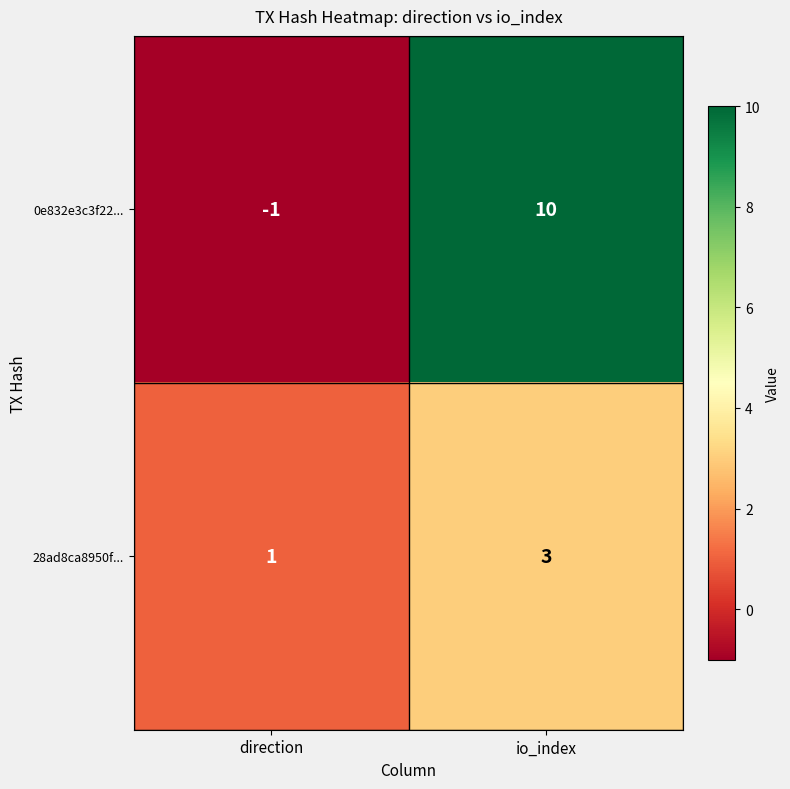

What is the sum of all 0e832e3c3f22... values?

9